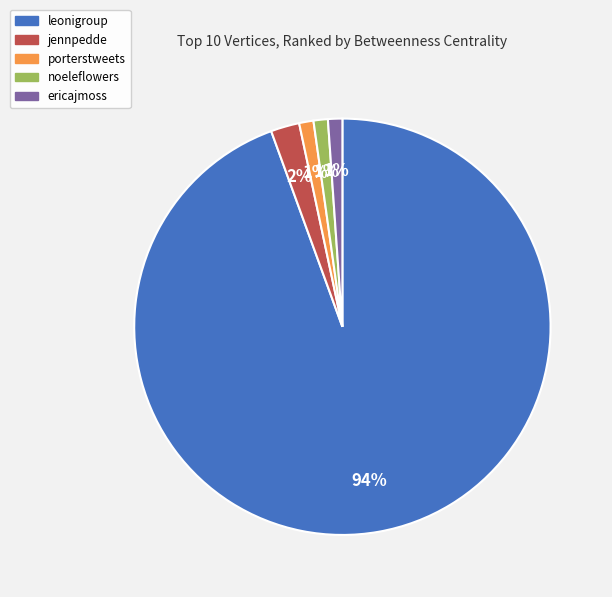

Is it true that jennpedde is 2% of the pie?

True